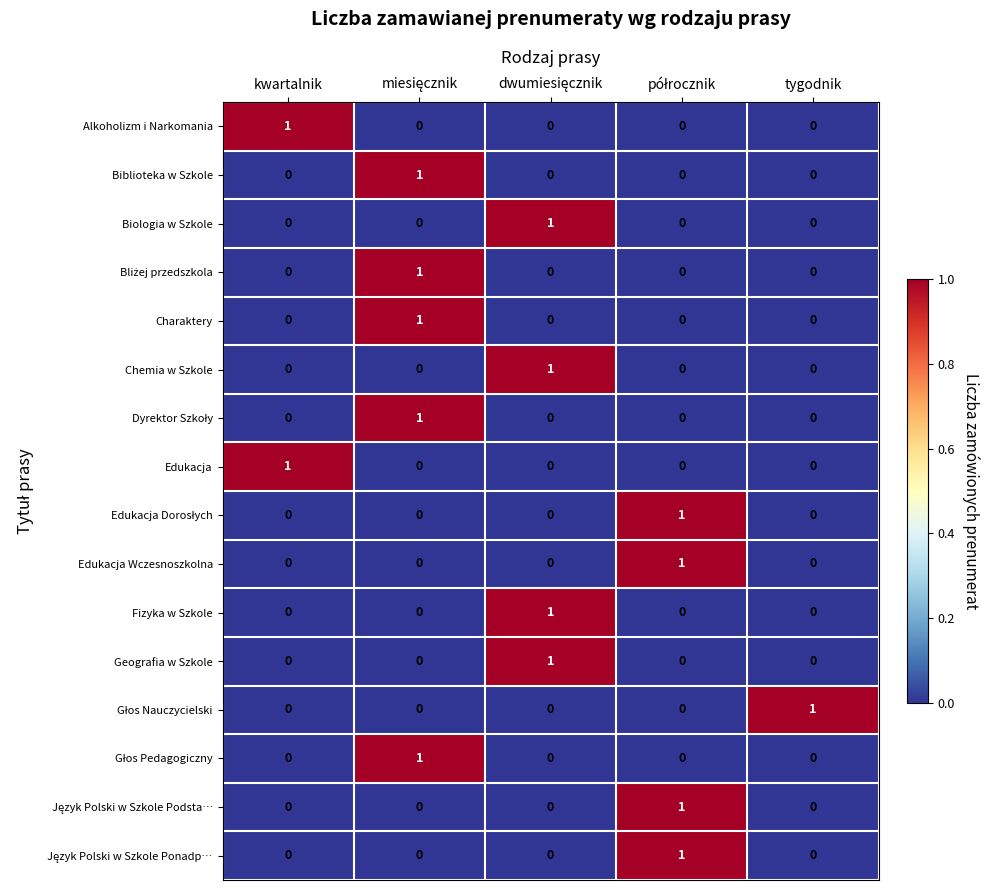

Count the Edukacja values in the range 0 to 1.

5